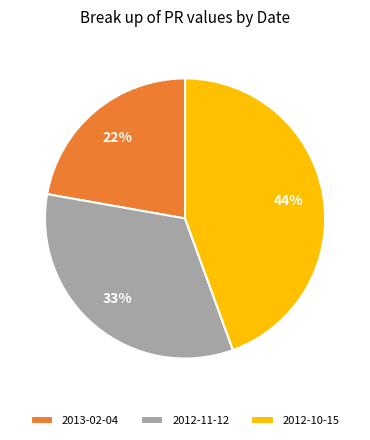

True or false: 2013-02-04 accounts for 32% of the total.

False